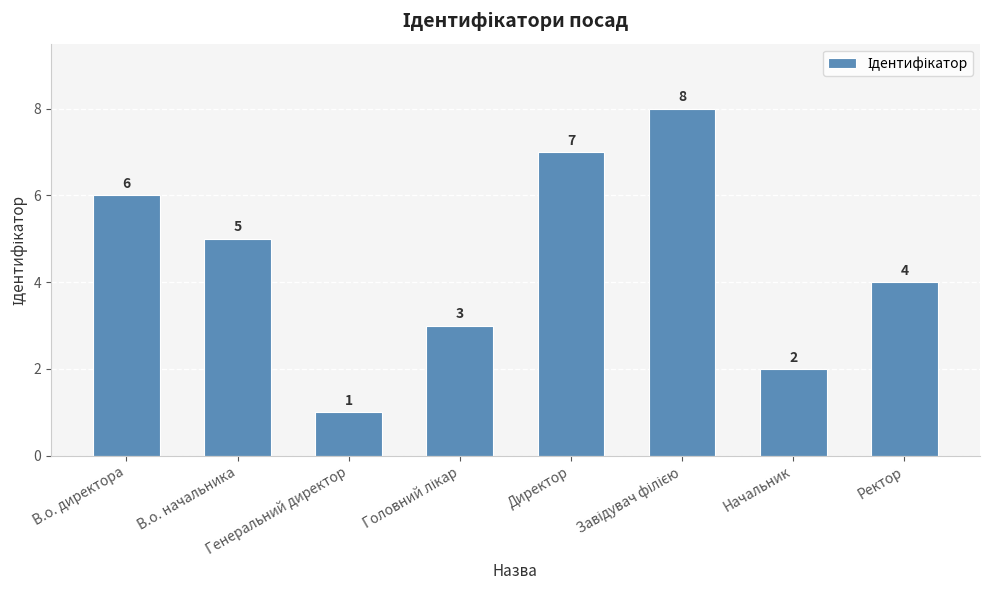

What is the difference between the maximum and second lowest values?

6